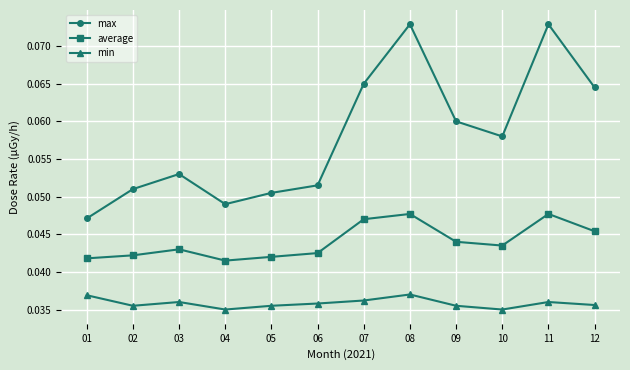

Rank the series by their maximum value, from lowest to highest.

min, average, max